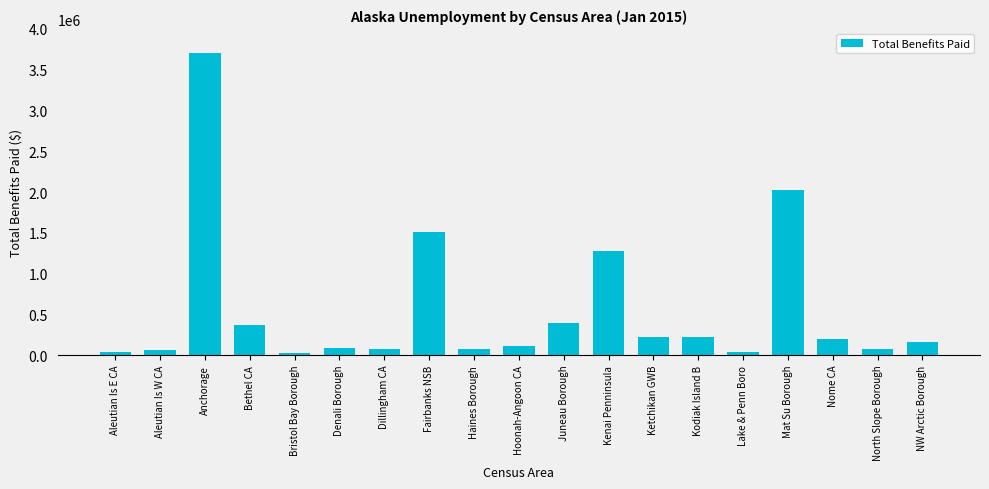

What is the sum of all values?

10672864